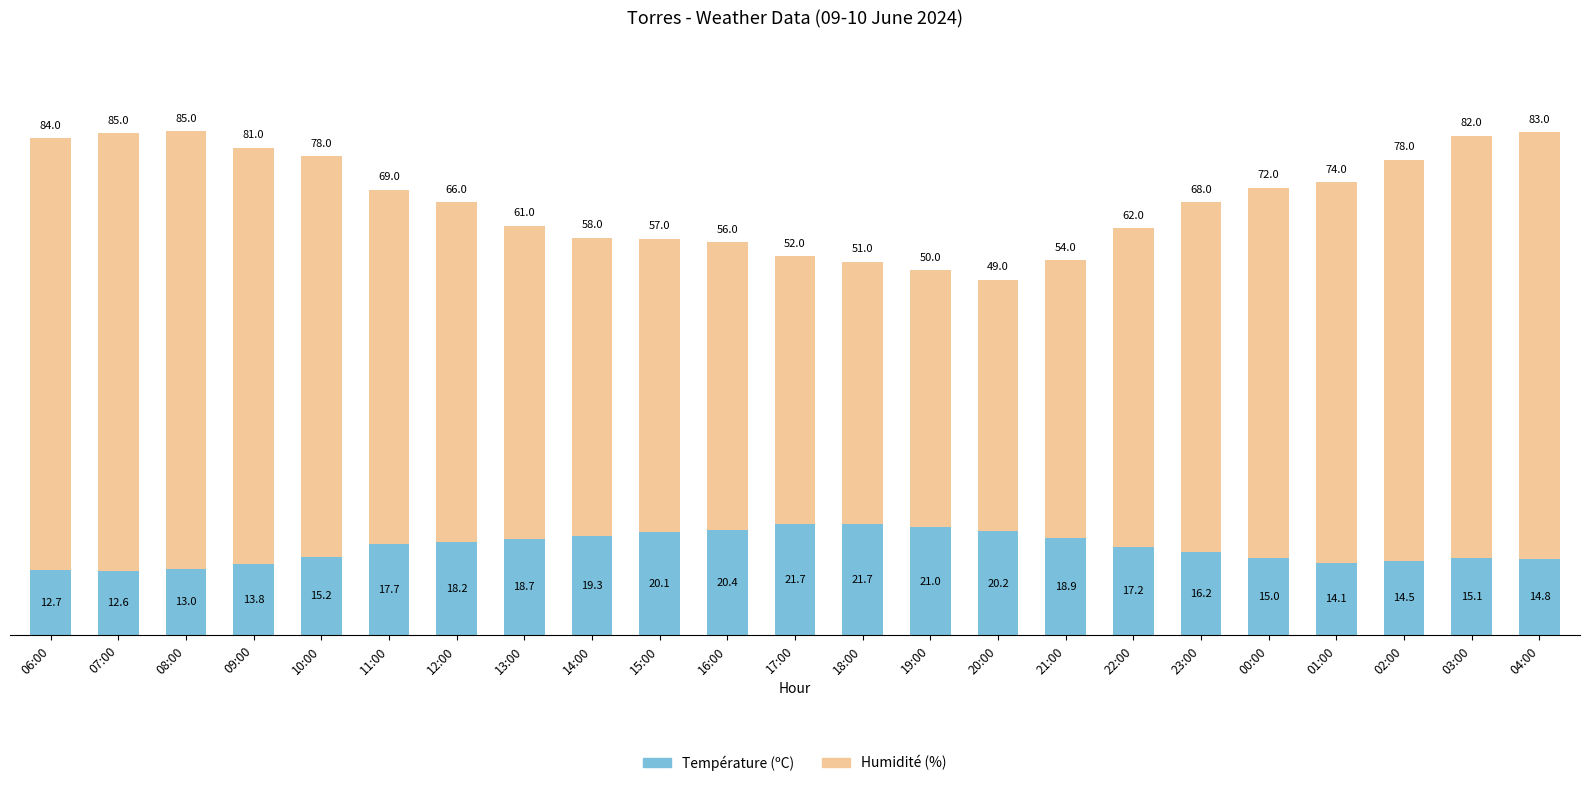

Is it true that Température (ºC) equals 8.9 at 23:00?

False